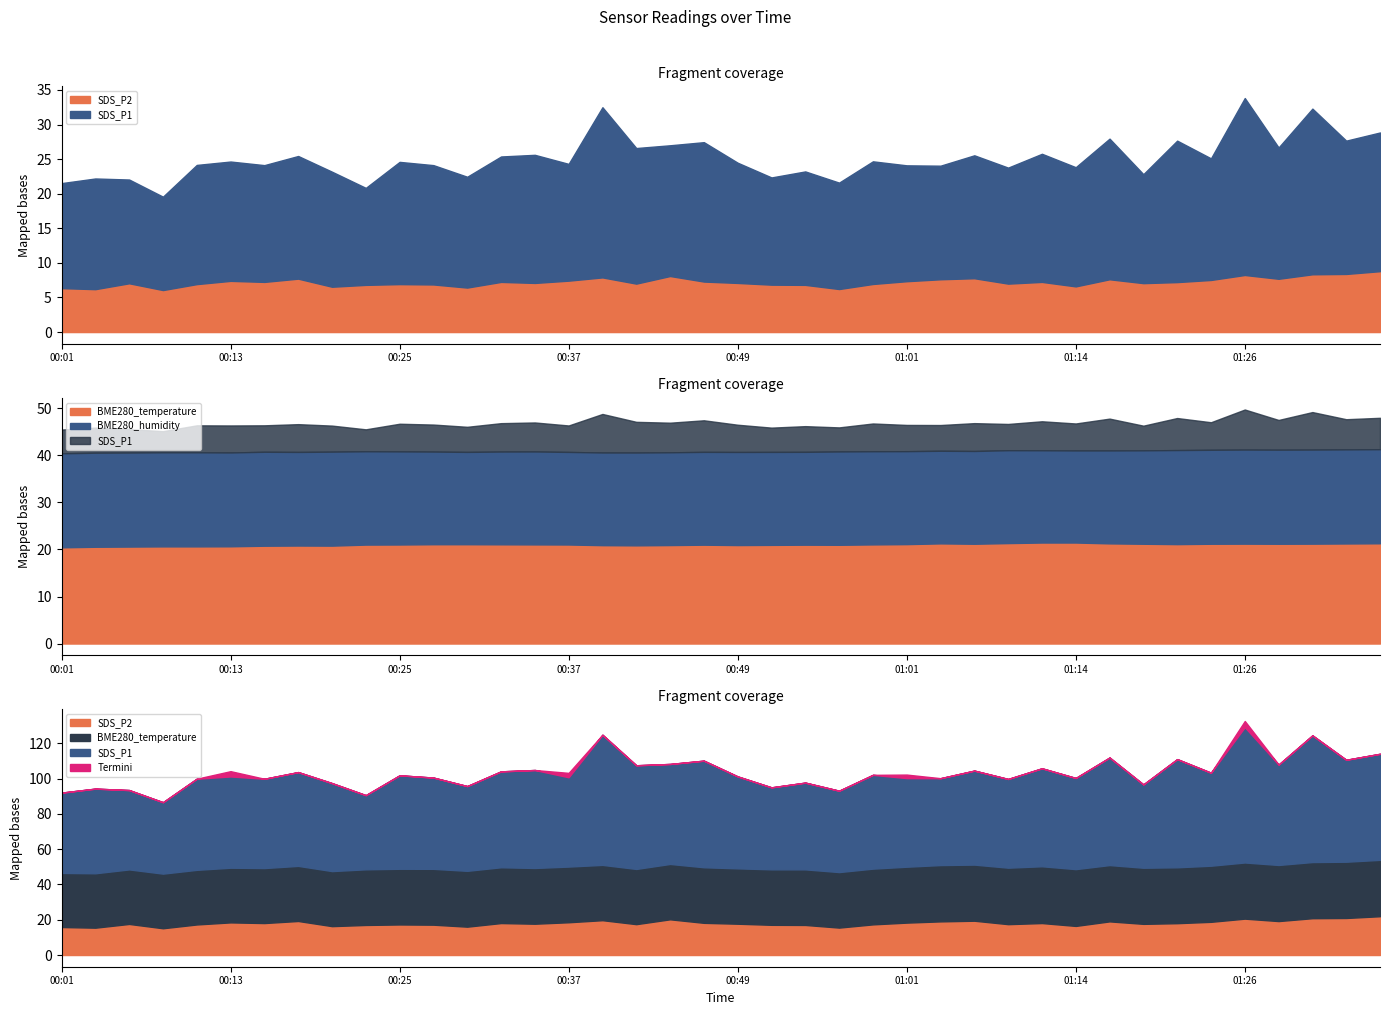

Does the chart display data point markers on the line(s)?

No